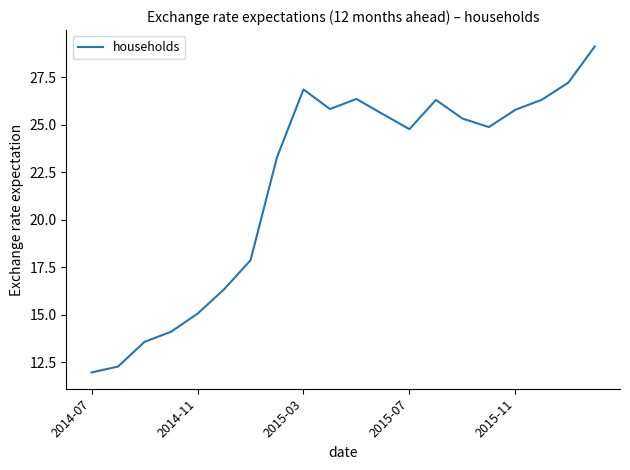

What is the maximum value shown in the chart?

29.1